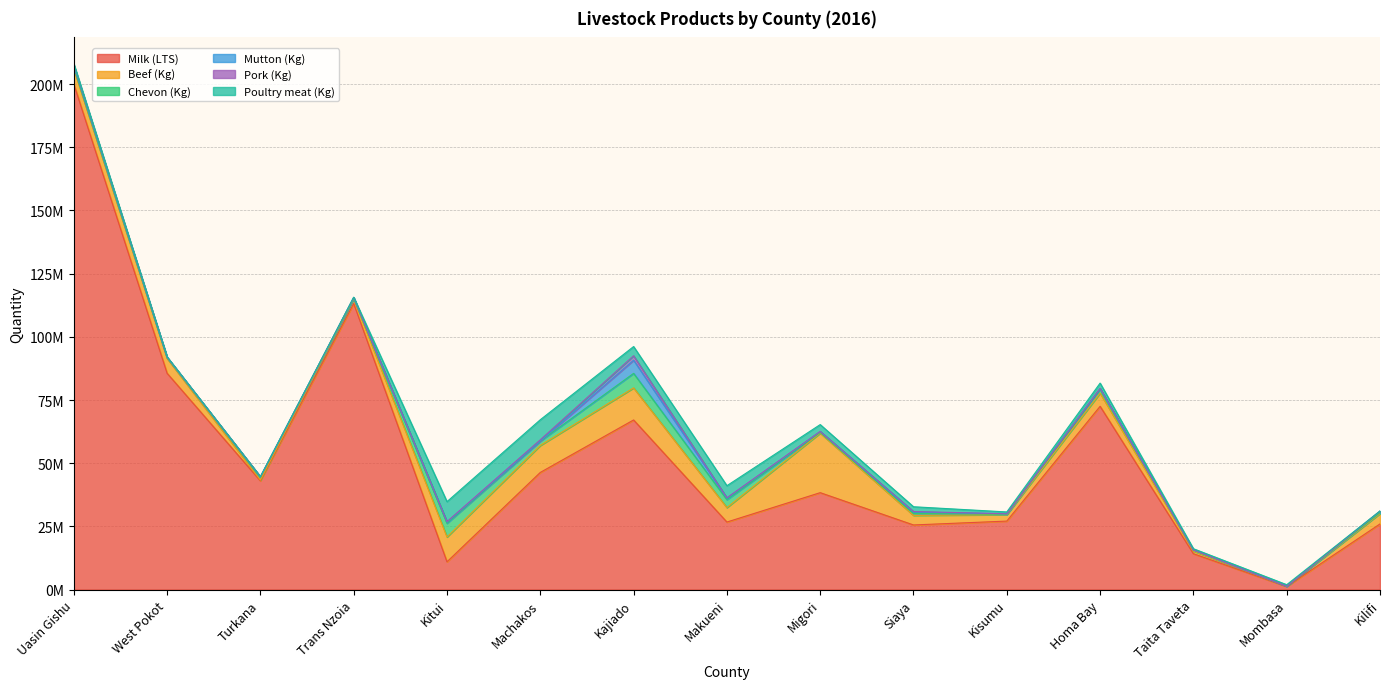

Reading left to right, what are all the values shown in this chart?

Milk (LTS): Uasin Gishu=200084785	West Pokot=85587870	Turkana=43012658	Trans Nzoia=113200000	Kitui=10970864	Machakos=46338365	Kajiado=67105261	Makueni=26705276	Migori=38332378	Siaya=25553472	Kisumu=27086916	Homa Bay=72507970	Taita Taveta=14182200	Mombasa=1197209	Kilifi=25960982
Beef (Kg): Uasin Gishu=5917202	West Pokot=5863700	Turkana=337470	Trans Nzoia=1850000	Kitui=9821832	Machakos=10672590	Kajiado=12691559	Makueni=5723766	Migori=23564860	Siaya=3798255	Kisumu=2552000	Homa Bay=5227300	Taita Taveta=1032850	Mombasa=98100	Kilifi=4104006
Chevon (Kg): Uasin Gishu=523686	West Pokot=272700	Turkana=1037256	Trans Nzoia=109000	Kitui=5418110	Machakos=1718090	Kajiado=5745451	Makueni=3143659	Migori=281074	Siaya=770199	Kisumu=149960	Homa Bay=1575000	Taita Taveta=378300	Mombasa=28560	Kilifi=374160
Mutton (Kg): Uasin Gishu=698829	West Pokot=233200	Turkana=243100	Trans Nzoia=410000	Kitui=460713	Machakos=32784	Kajiado=5218790	Makueni=570348	Migori=327710	Siaya=541787	Kisumu=168900	Homa Bay=259760	Taita Taveta=54840	Mombasa=1720	Kilifi=569080
Pork (Kg): Uasin Gishu=461178	West Pokot=620	Turkana=630	Trans Nzoia=5500	Kitui=205560	Machakos=491760	Kajiado=1754856	Makueni=159150	Migori=65150	Siaya=204340	Kisumu=24200	Homa Bay=24780	Taita Taveta=30600	Mombasa=4187	Kilifi=38380
Poultry meat (Kg): Uasin Gishu=402871	West Pokot=135000	Turkana=55242	Trans Nzoia=122000	Kitui=7909876	Machakos=7945848	Kajiado=3645000	Makueni=4788925	Migori=2707474	Siaya=1891544	Kisumu=725000	Homa Bay=2099730	Taita Taveta=474229	Mombasa=583609	Kilifi=53238